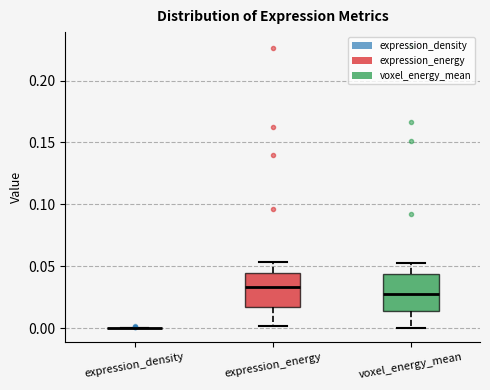

Where does the lower whisker of the box for expression_energy end on the y-axis? The values are not printed on the chart, so give them approximately, as read against the axis.

0.000